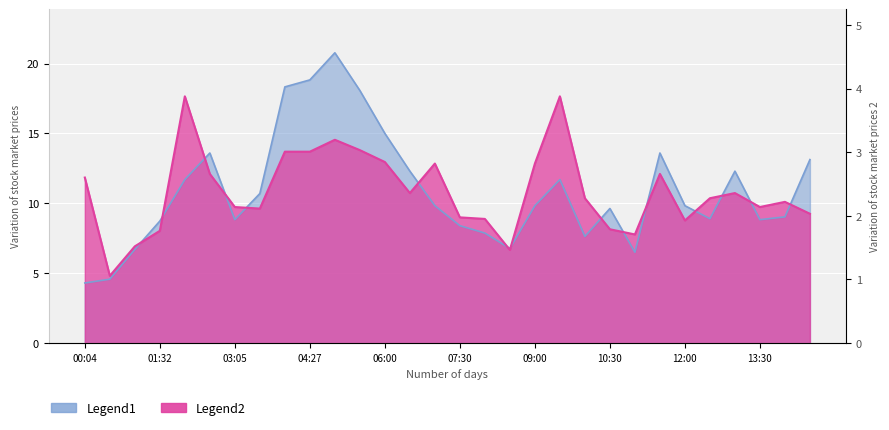

What position from the right is 10:30?

9